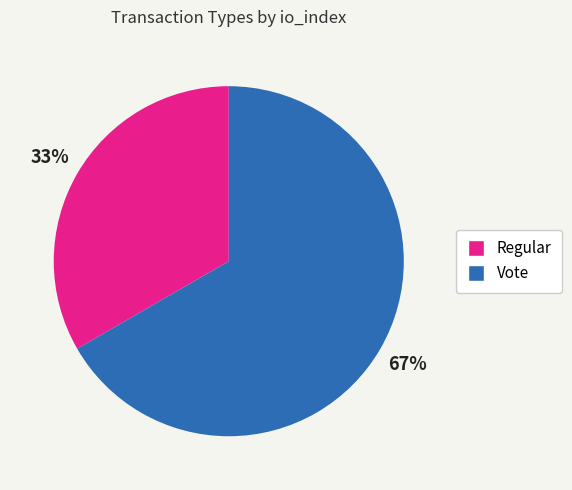

True or false: Vote accounts for 74% of the total.

False